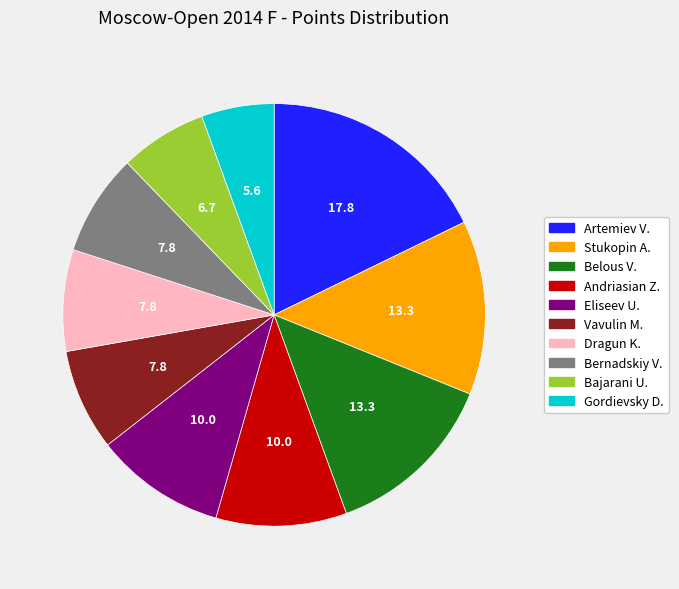

How many segments does this pie chart have?

10